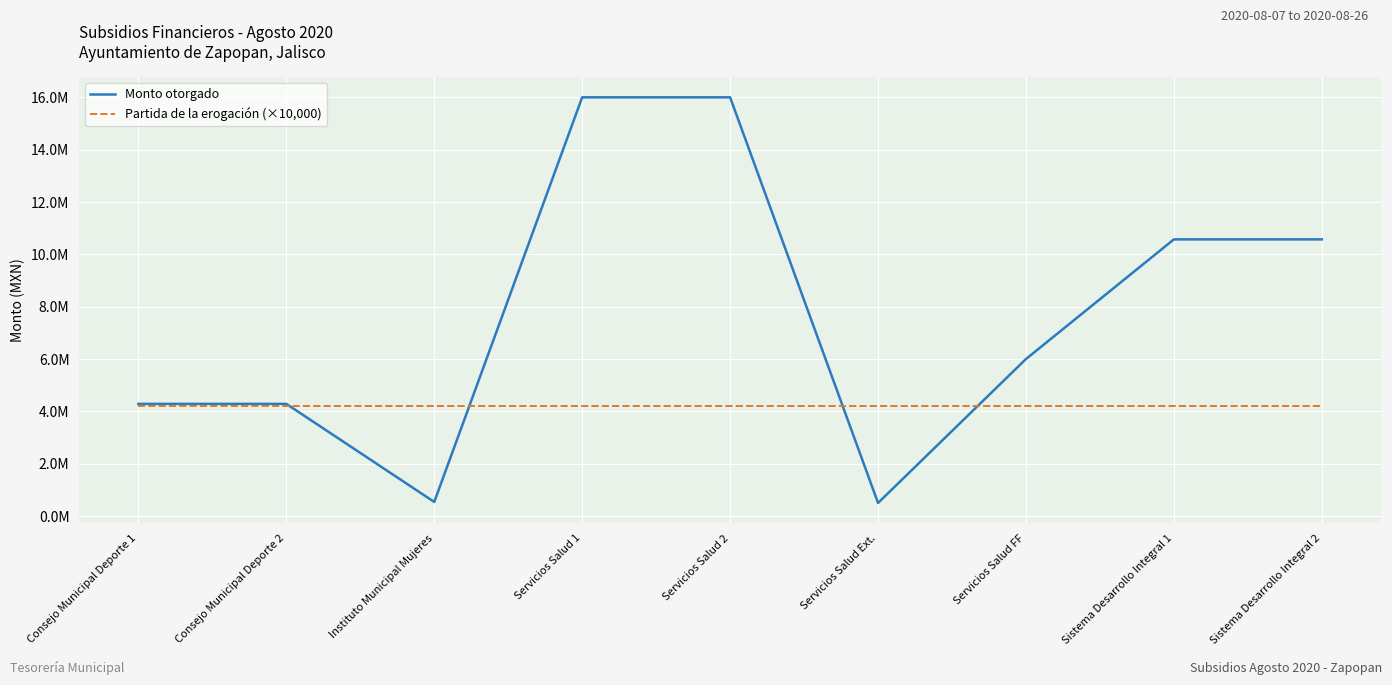

The value of Monto otorgado at Sistema Desarrollo Integral 2 is 14968985.4. True or false?

False